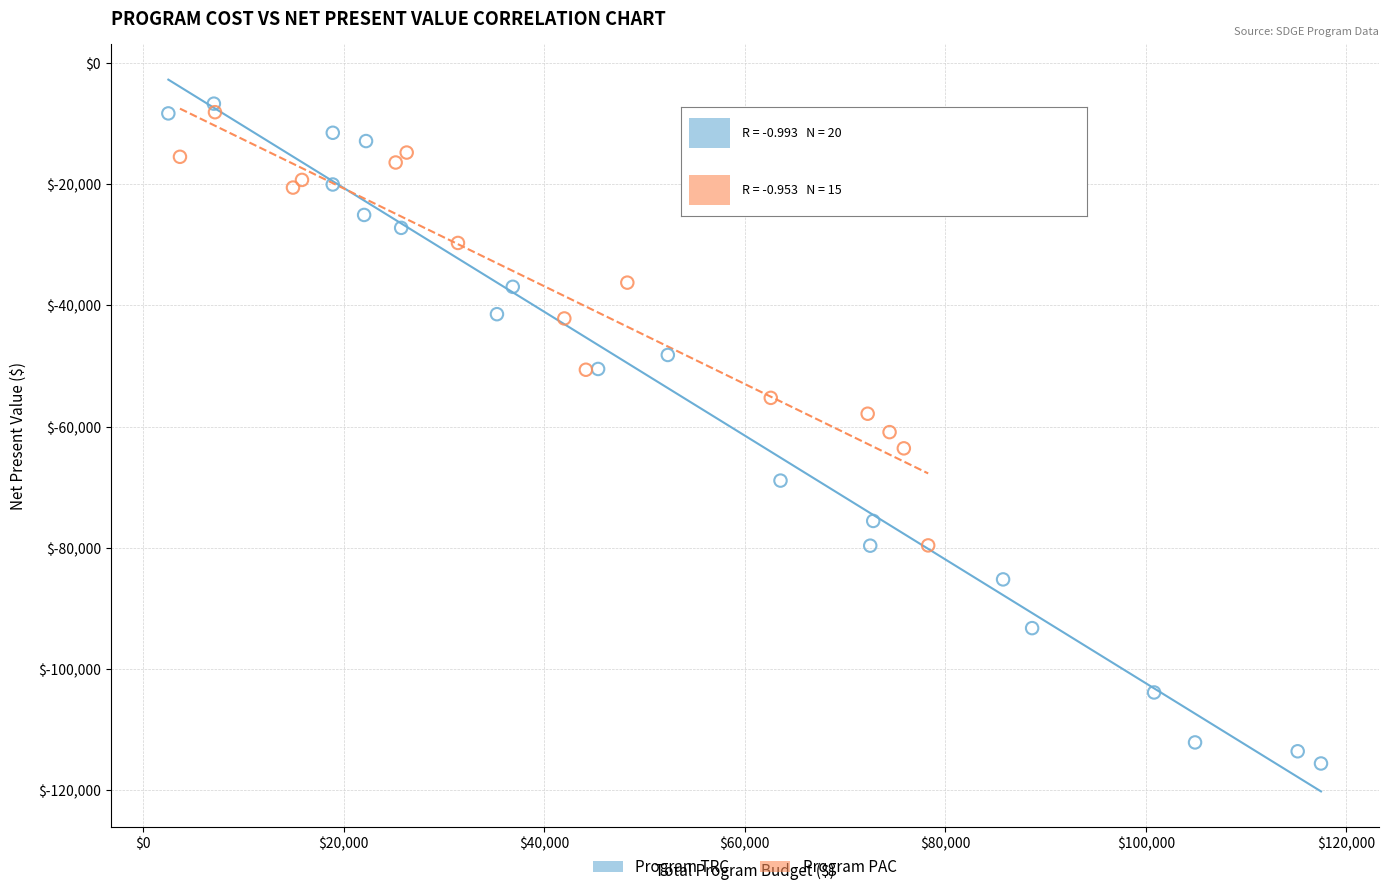

Which series has the widest spread of Y values?

Program TRC